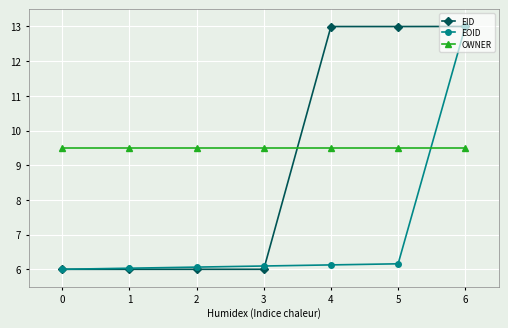

True or false: OWNER has a value of 16.0 at 0.

False